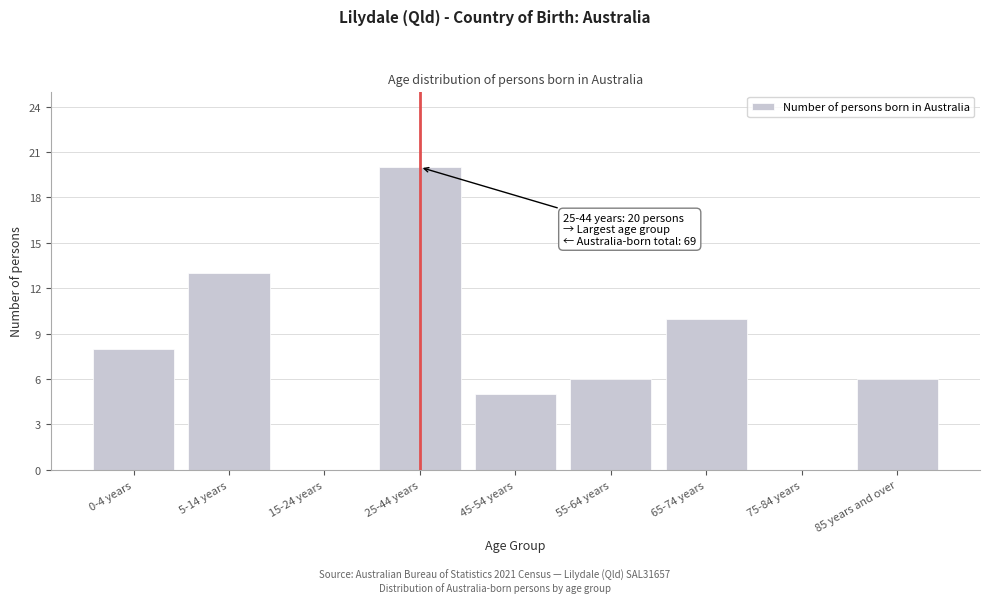

Reading right to left, transcribe all the data shown in this chart.

85 years and over=6	75-84 years=0	65-74 years=10	55-64 years=6	45-54 years=5	25-44 years=20	15-24 years=0	5-14 years=13	0-4 years=8